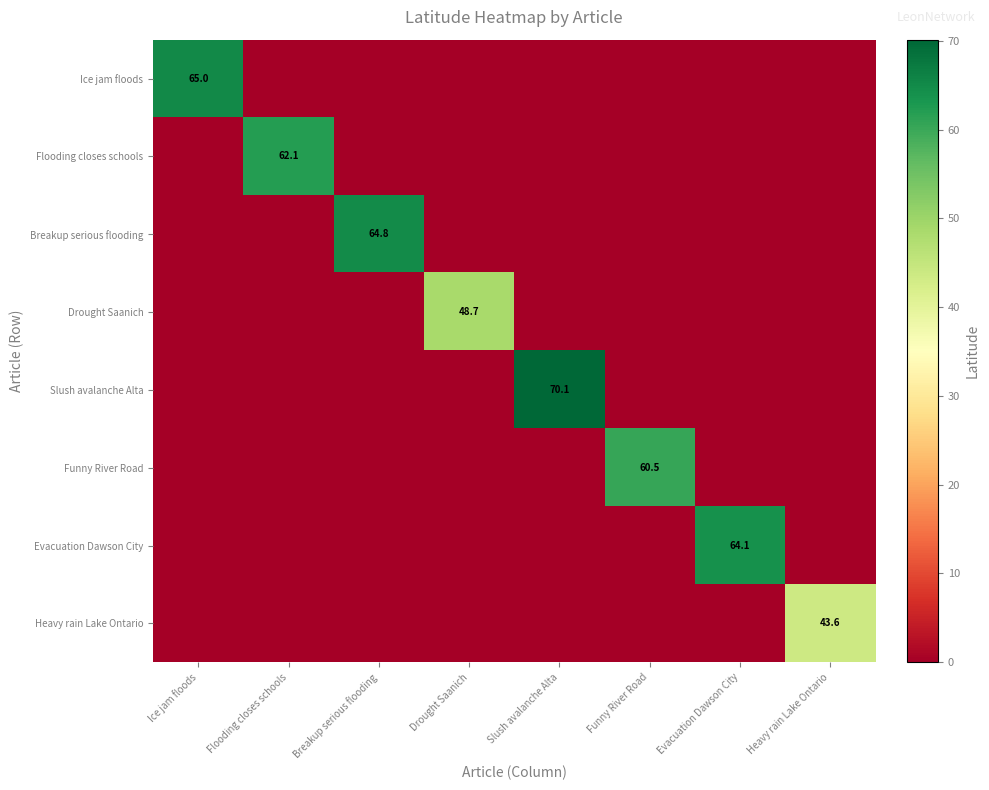

At which category is the sum across all series the highest?

Slush avalanche Alta